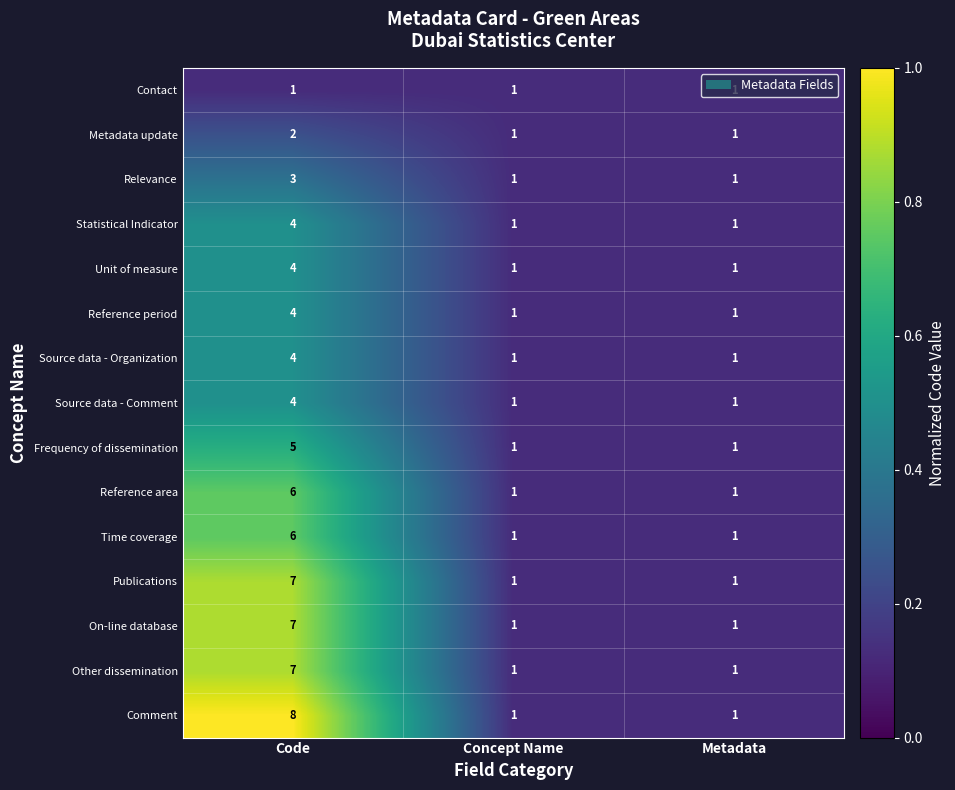

Which series has the largest range (max minus min)?

Comment